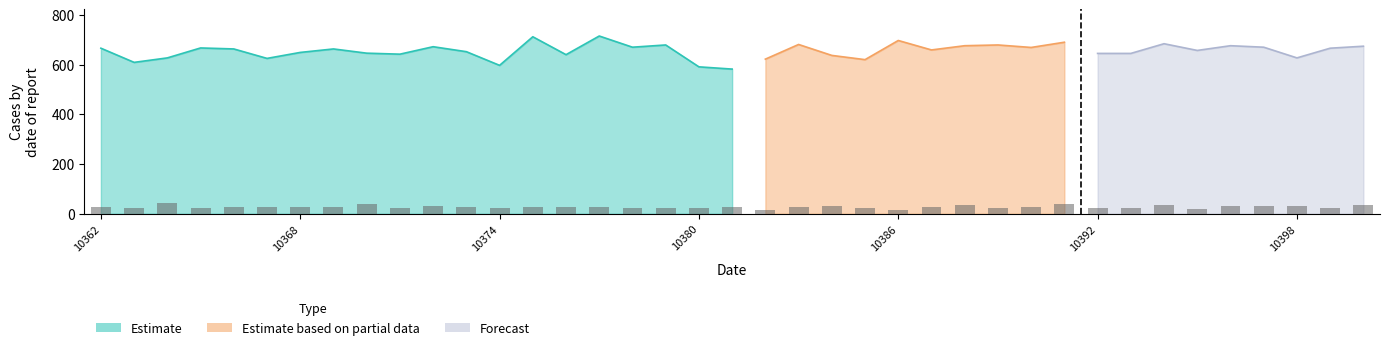

Are the bars grouped side by side (vs. stacked)?

No